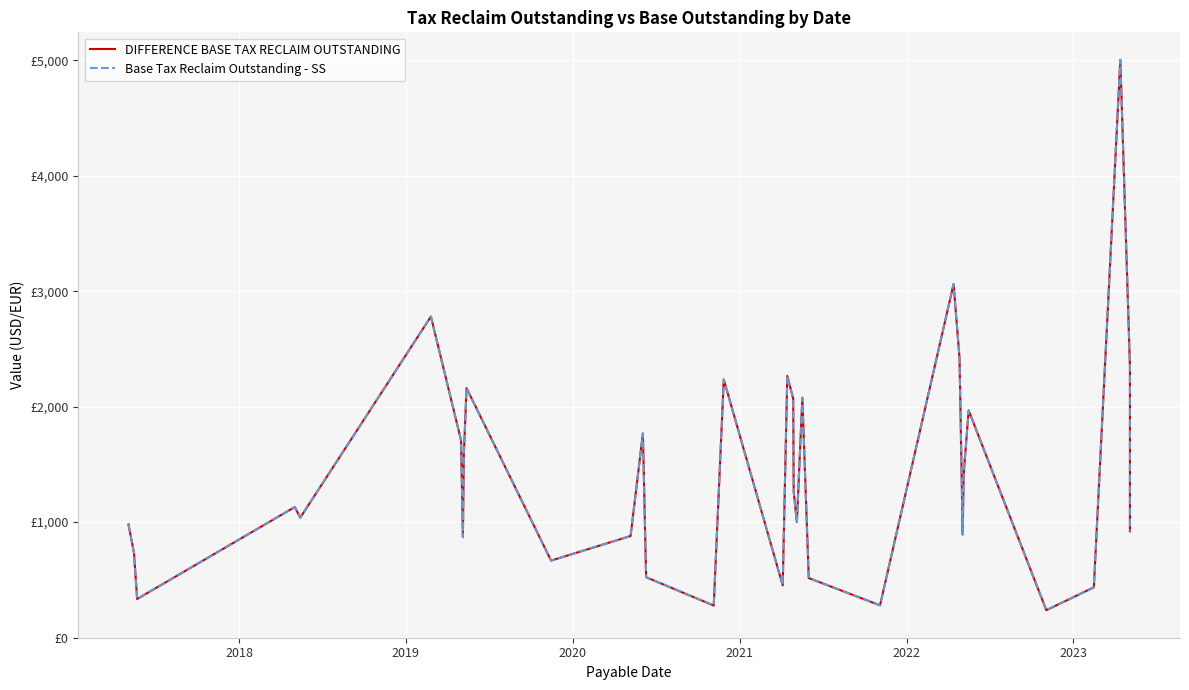

Is the value of Base Tax Reclaim Outstanding - SS at 20 greater than the value of DIFFERENCE BASE TAX RECLAIM OUTSTANDING at 30?

Yes